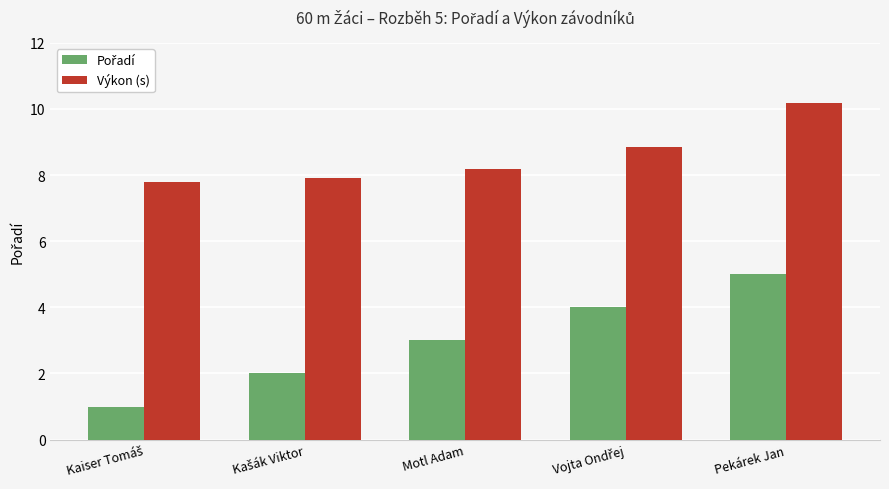

At which category does the chart reach its peak across all series?

Pekárek Jan